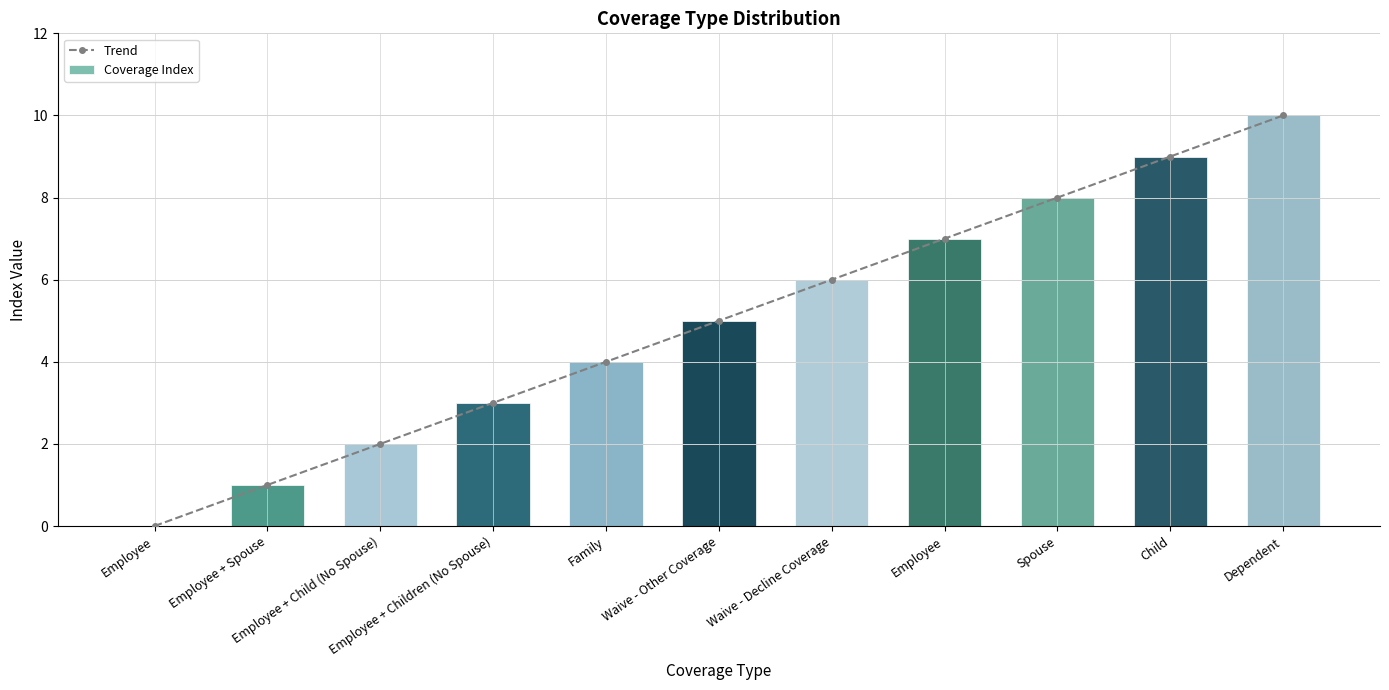

What is the label of the 11th bar from the left?

Dependent